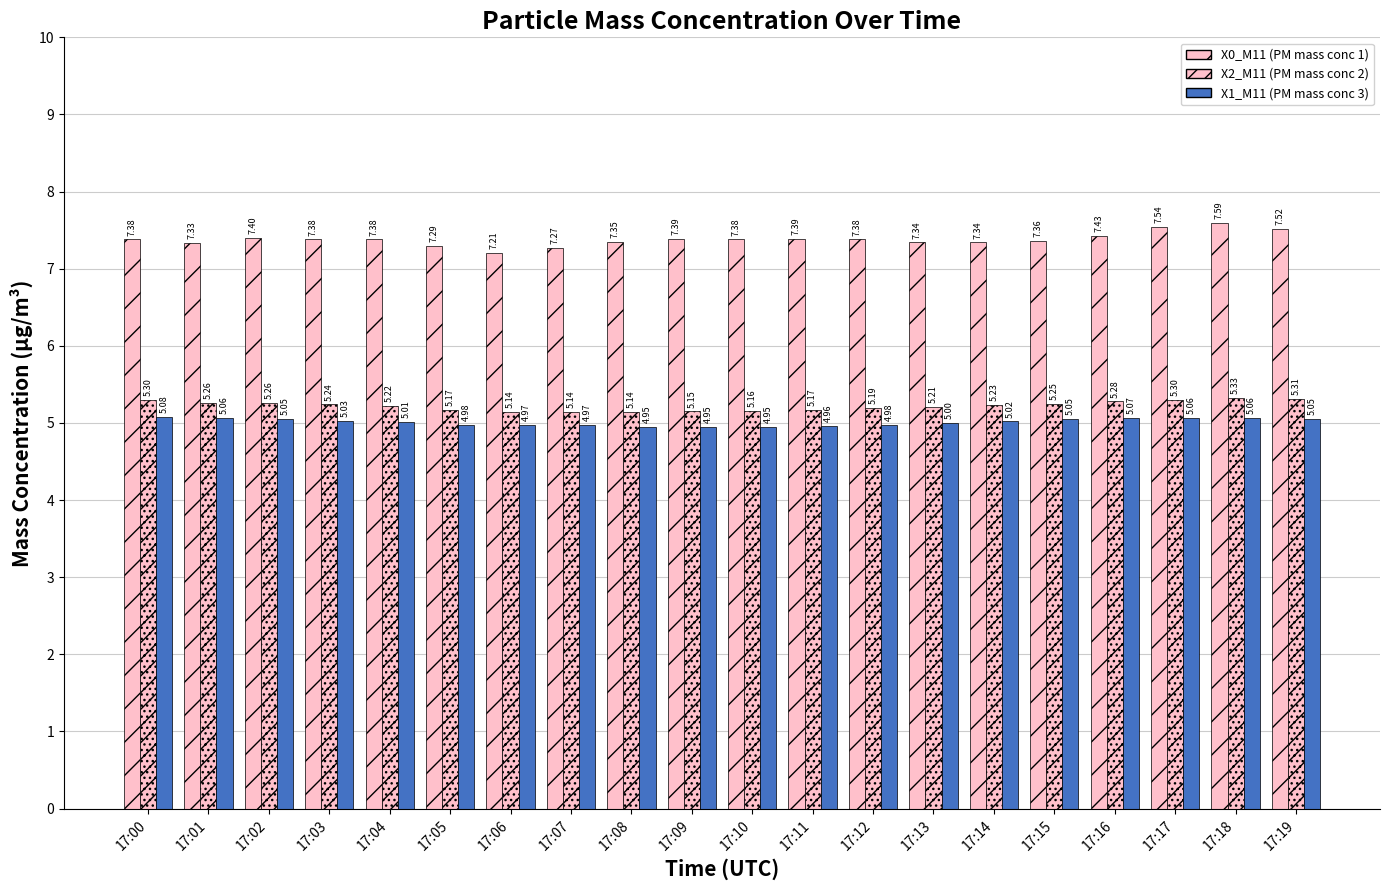

What is the difference between the highest and lowest values at 17:15?

2.3